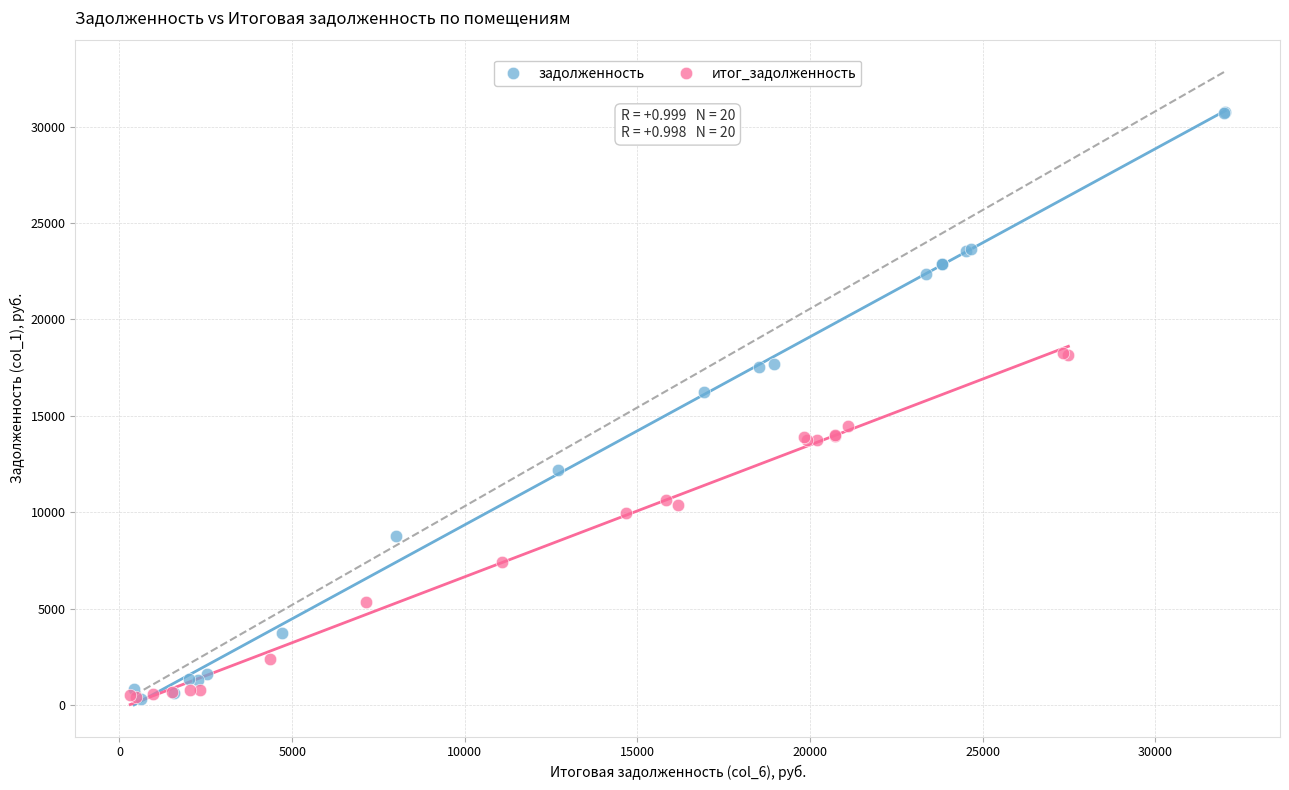

Which series has the widest spread of Y values?

задолженность